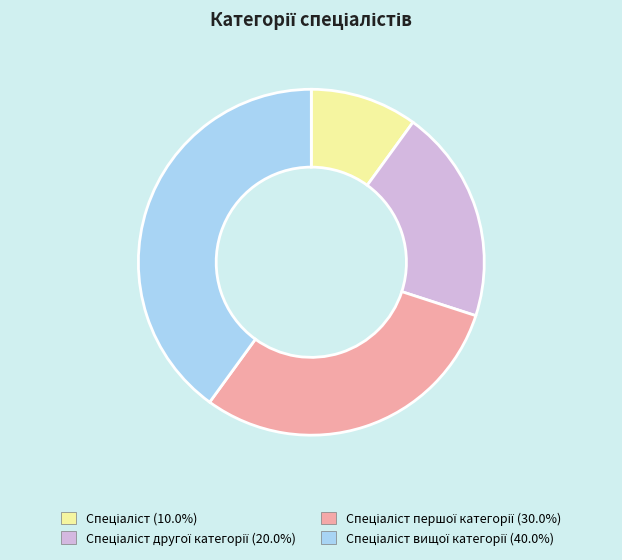

Is there a majority slice in this chart?

No